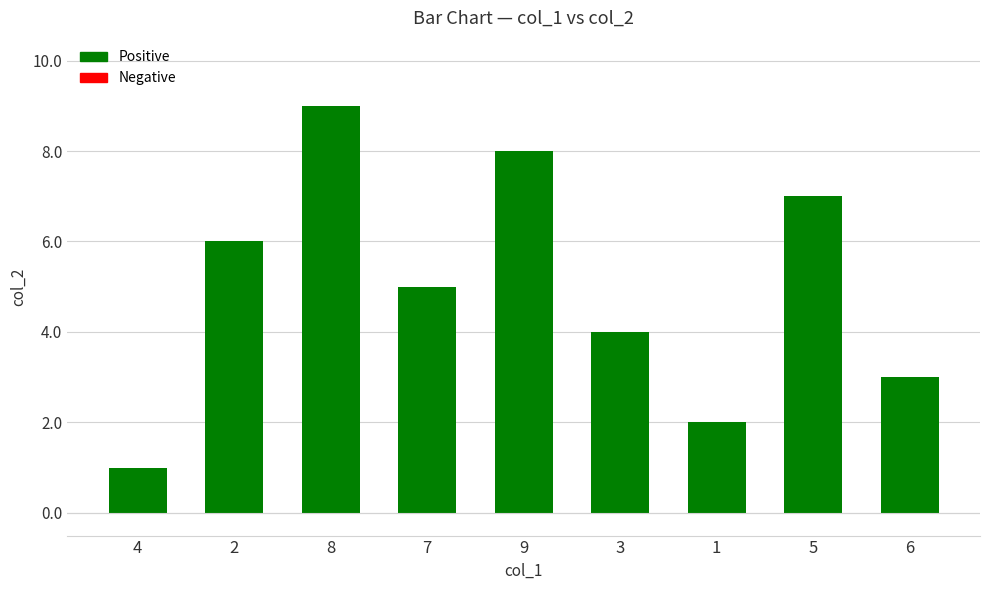

The chart shows a value of 11 at 2. True or false?

False